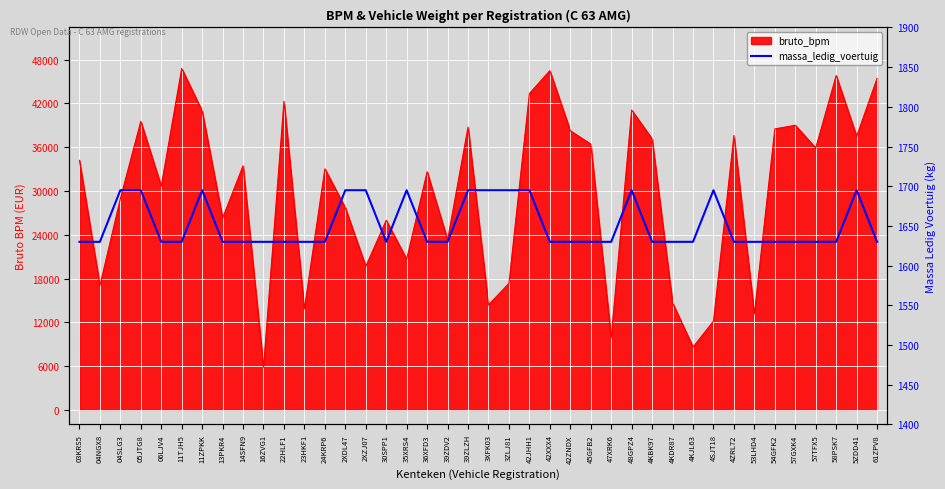

Approximately how many times larger is the value at 06LJV4 compared to 2XZJ07?

1.0